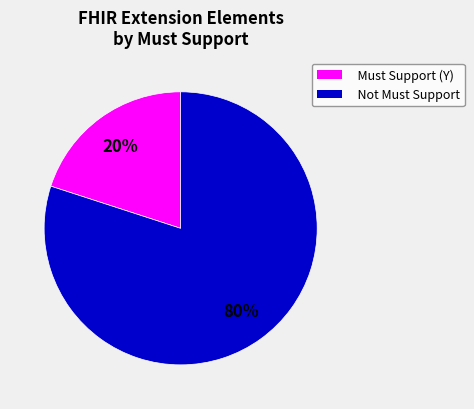

Does any single category account for the majority?

Yes